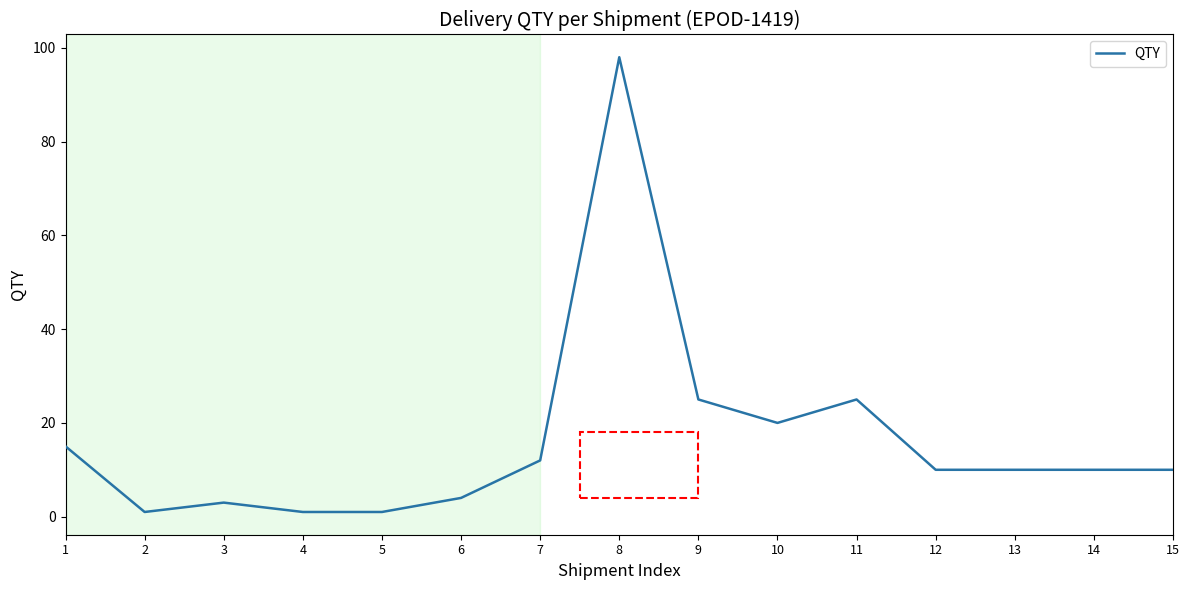

True or false: the data shows 16 at 11.

False